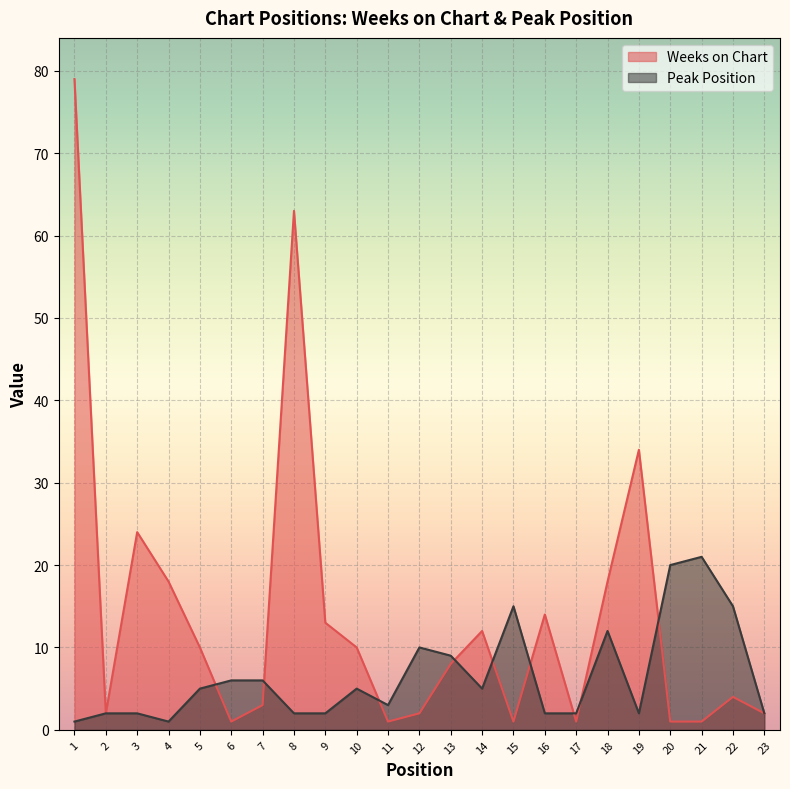

What is the sum of all Peak Position values?

150